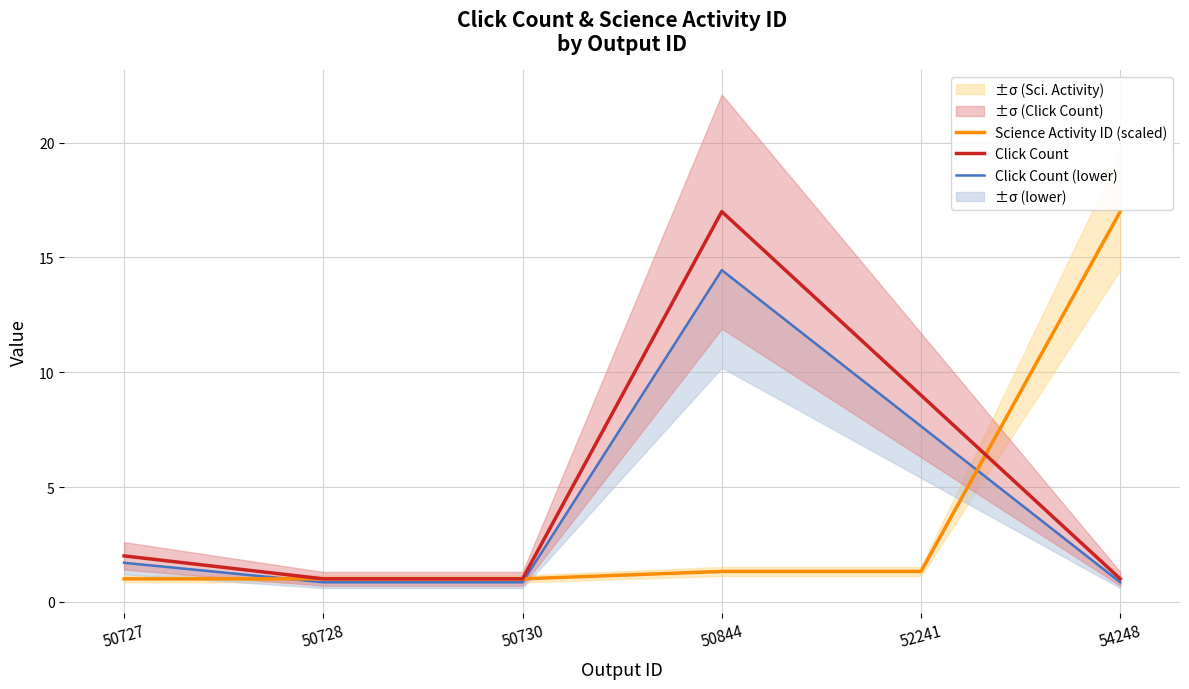

Which series ends up on top after the final intersection of Science Activity ID (scaled) and Click Count?

Science Activity ID (scaled)